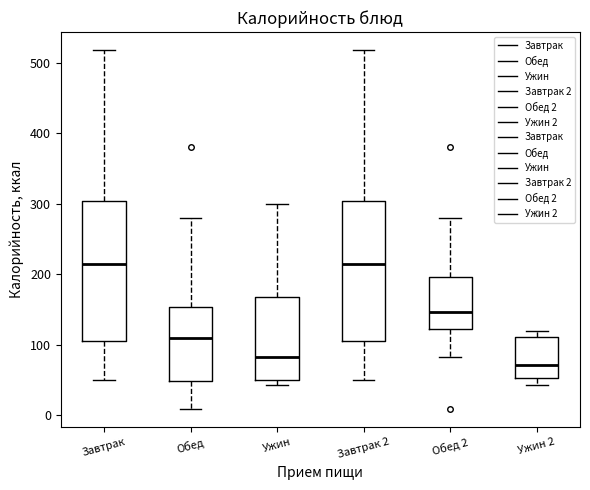

Which box has the lowest median line?

Ужин 2